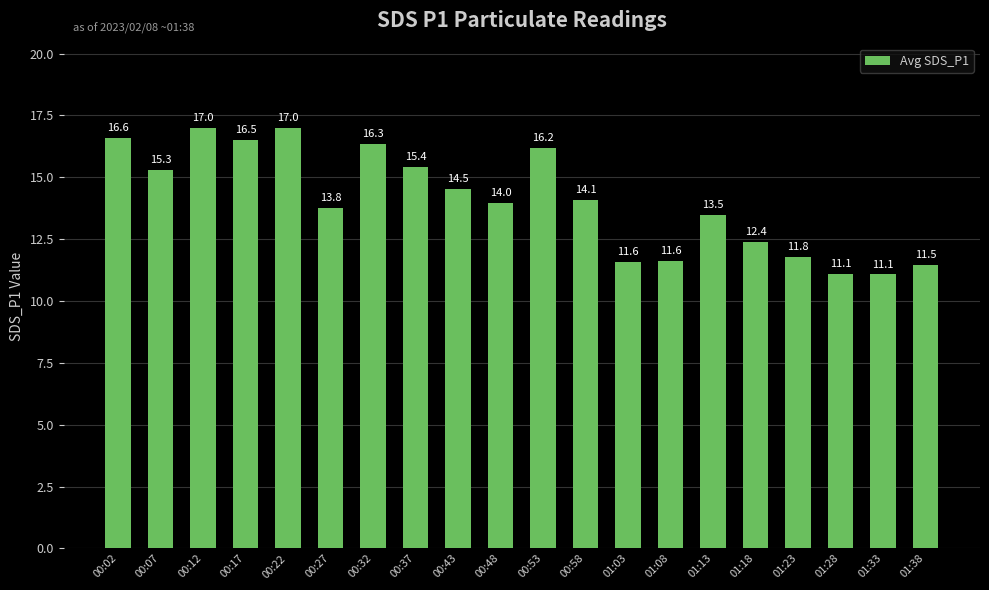

What is the change in value from 00:27 to 01:13?

-0.3